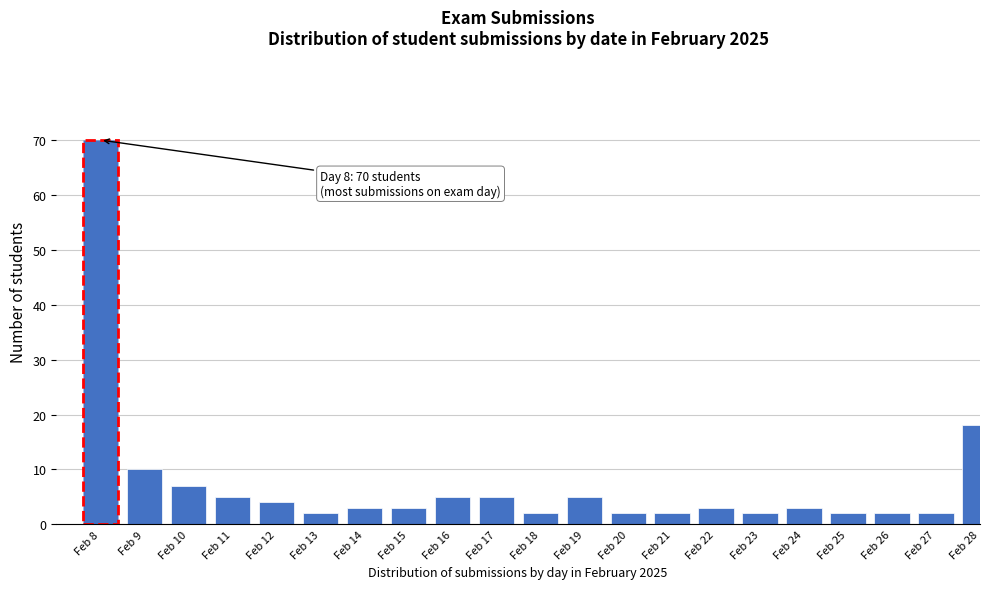

Reading right to left, extract all data points from this chart.

18	2	2	2	3	2	3	2	2	5	2	5	5	3	3	2	4	5	7	10	70